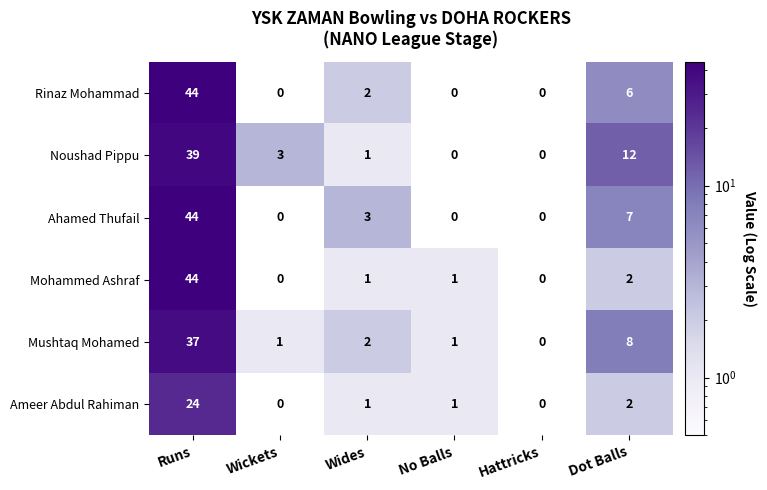

What is the difference between the highest and lowest values at Dot Balls?

10